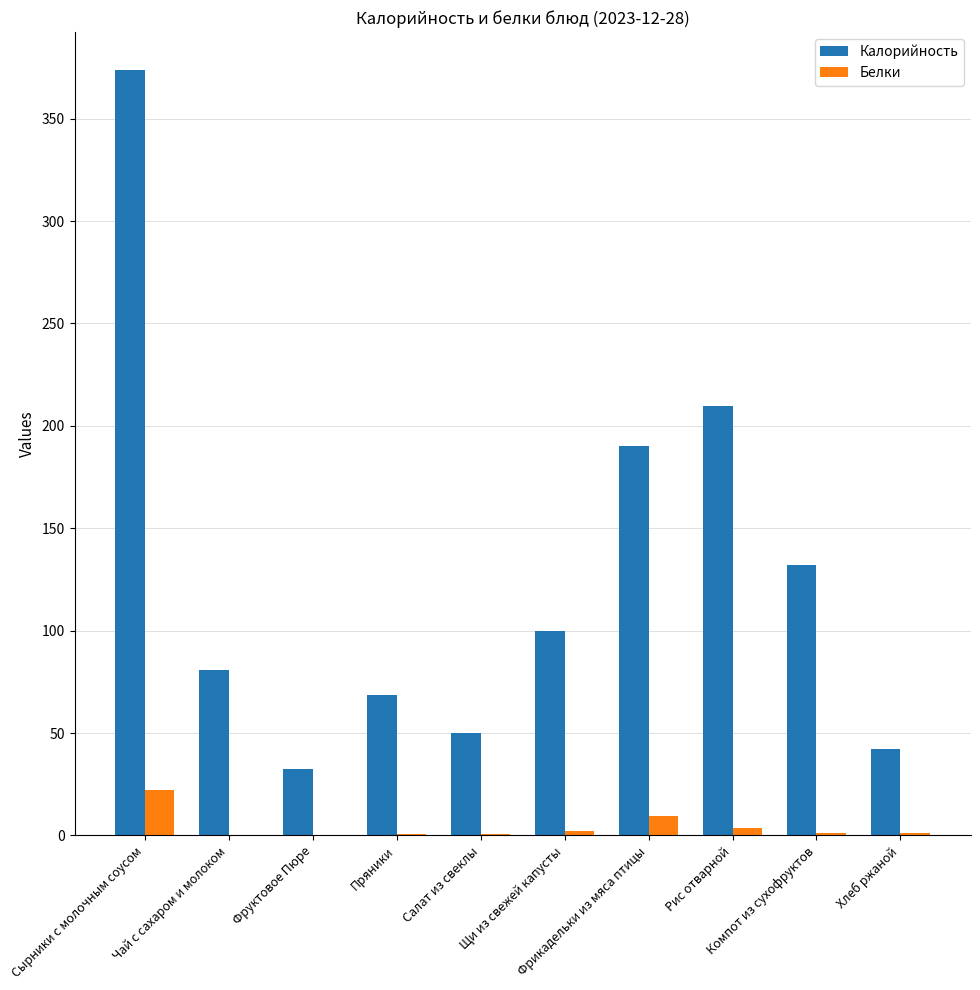

What is the maximum value shown in the chart?

373.6